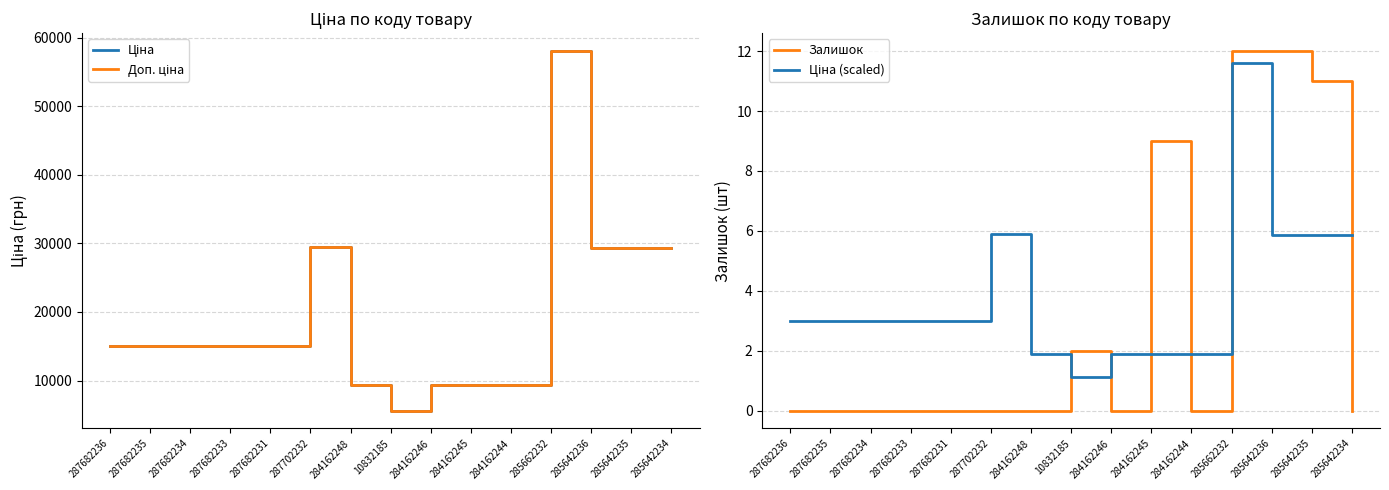

What is the average value of the Залишок series?

3.1